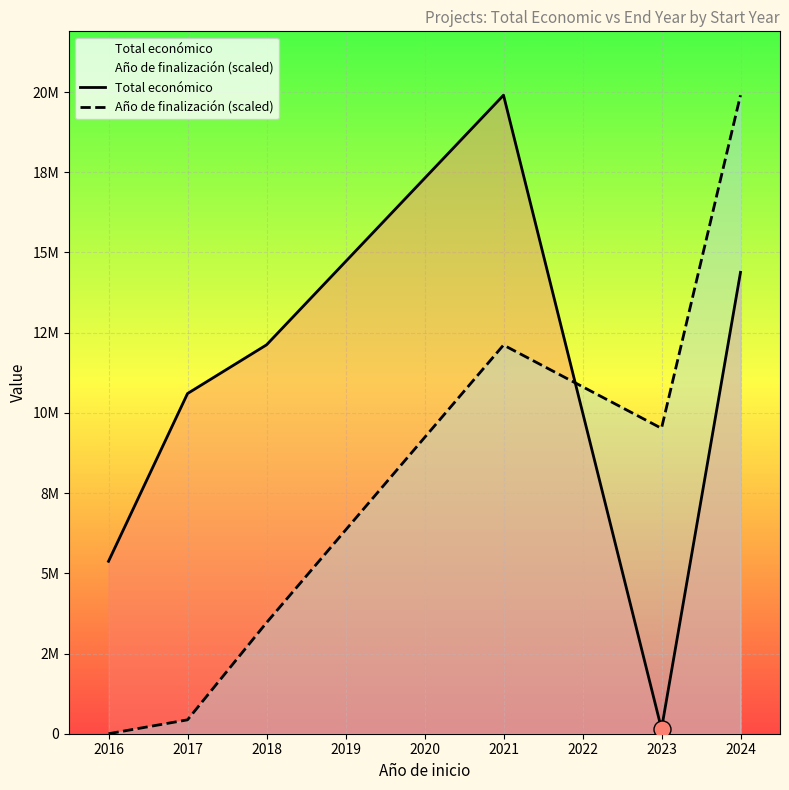

Which series has the widest spread of Y values?

Año de finalización (scaled)